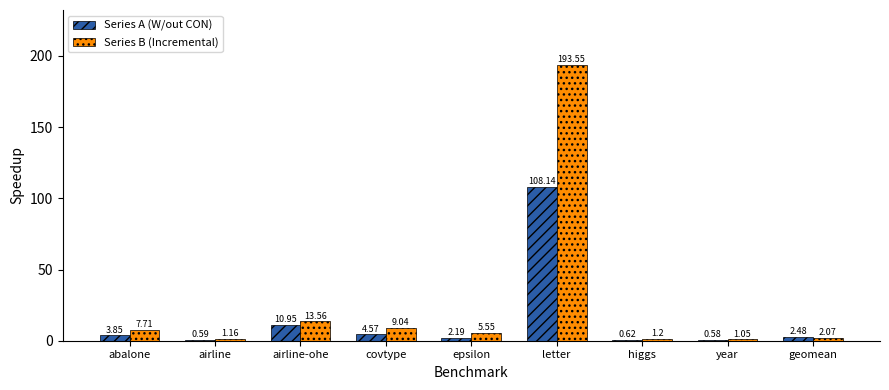

What is the sum of all Series A (W/out CON) values?

134.0